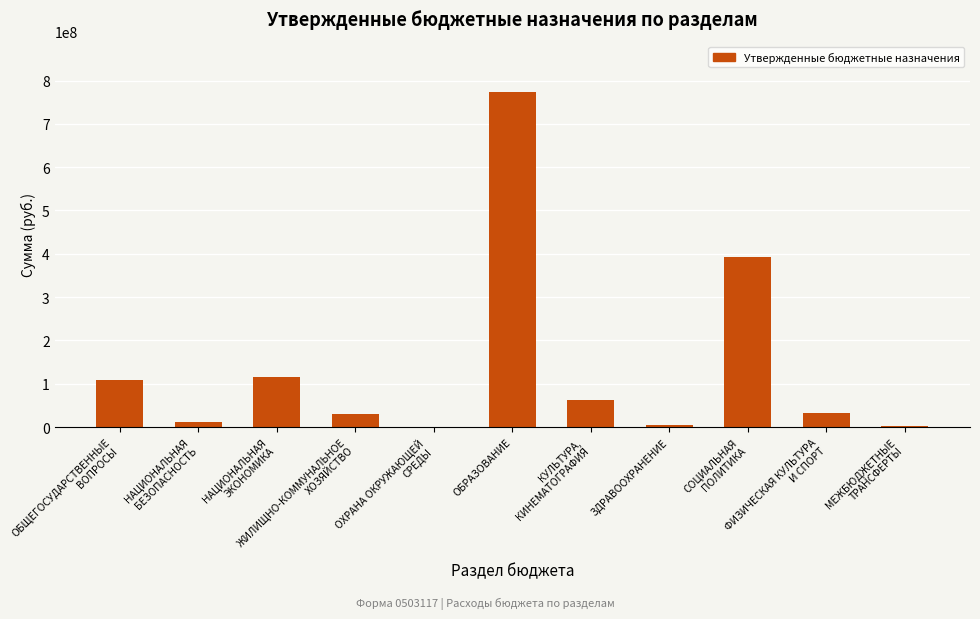

Is it true that the value at ЖИЛИЩНО-КОММУНАЛЬНОЕ
ХОЗЯЙСТВО is 30256400.0?

True